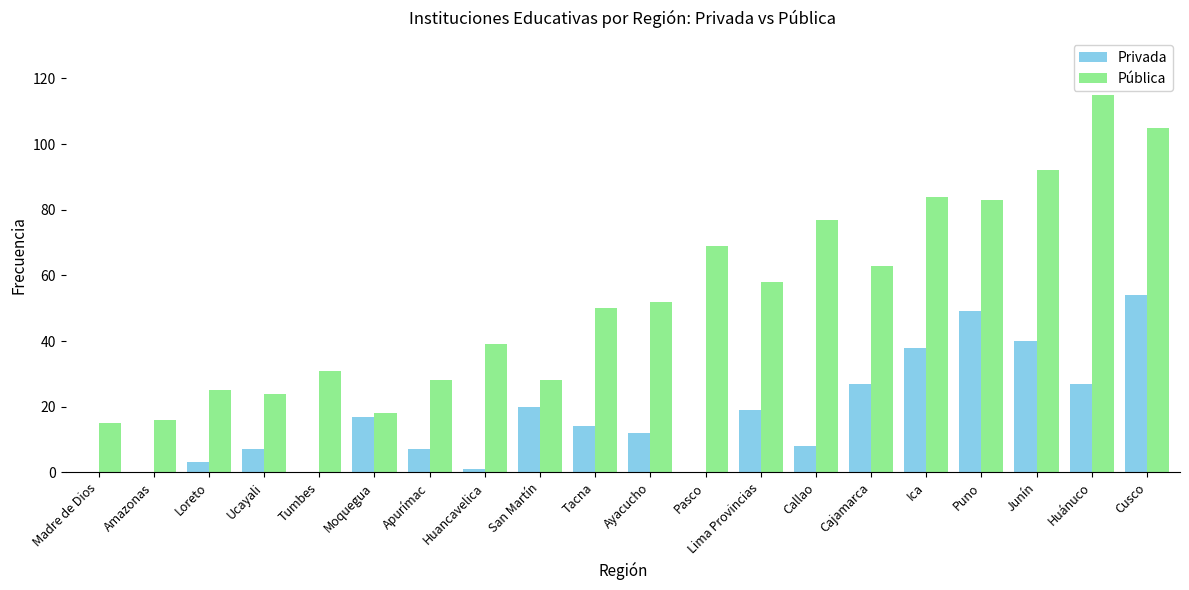

What is the maximum value for Privada?

54